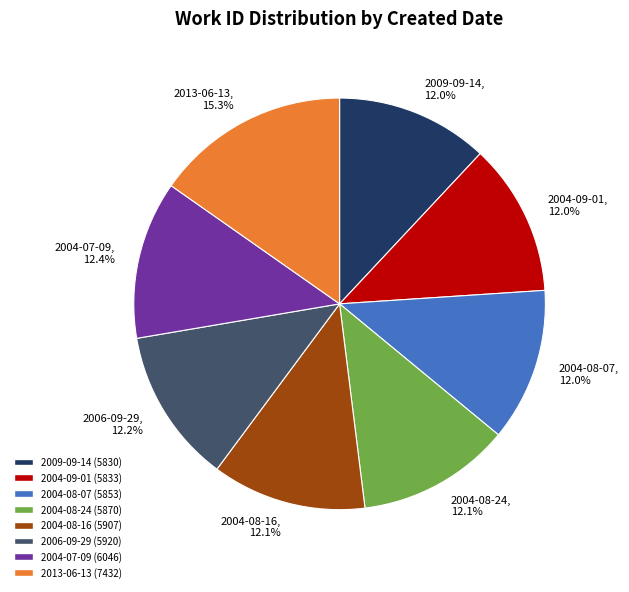

Does 2004-08-16 account for over 50% of the chart?

No